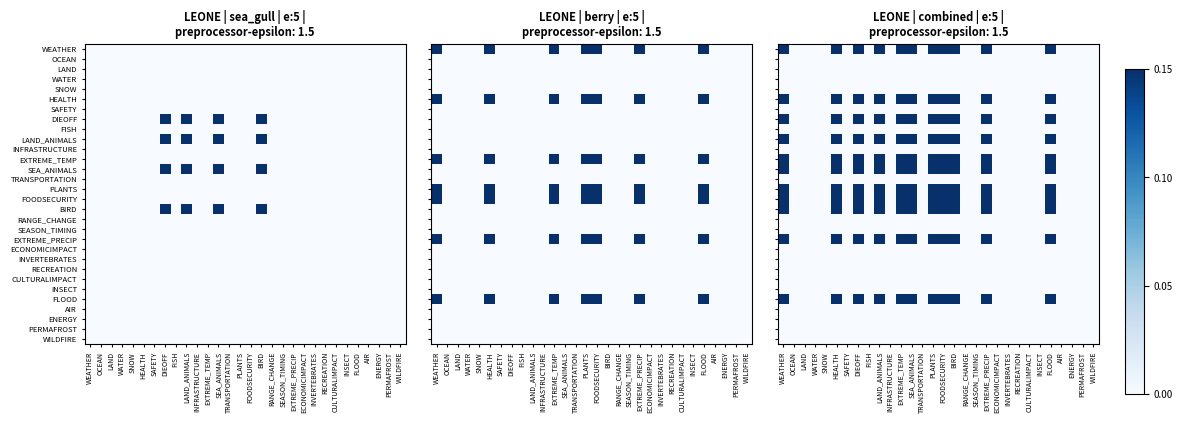

What is the sum of the EXTREME_PRECIP values at BIRD and WILDFIRE?

0.1